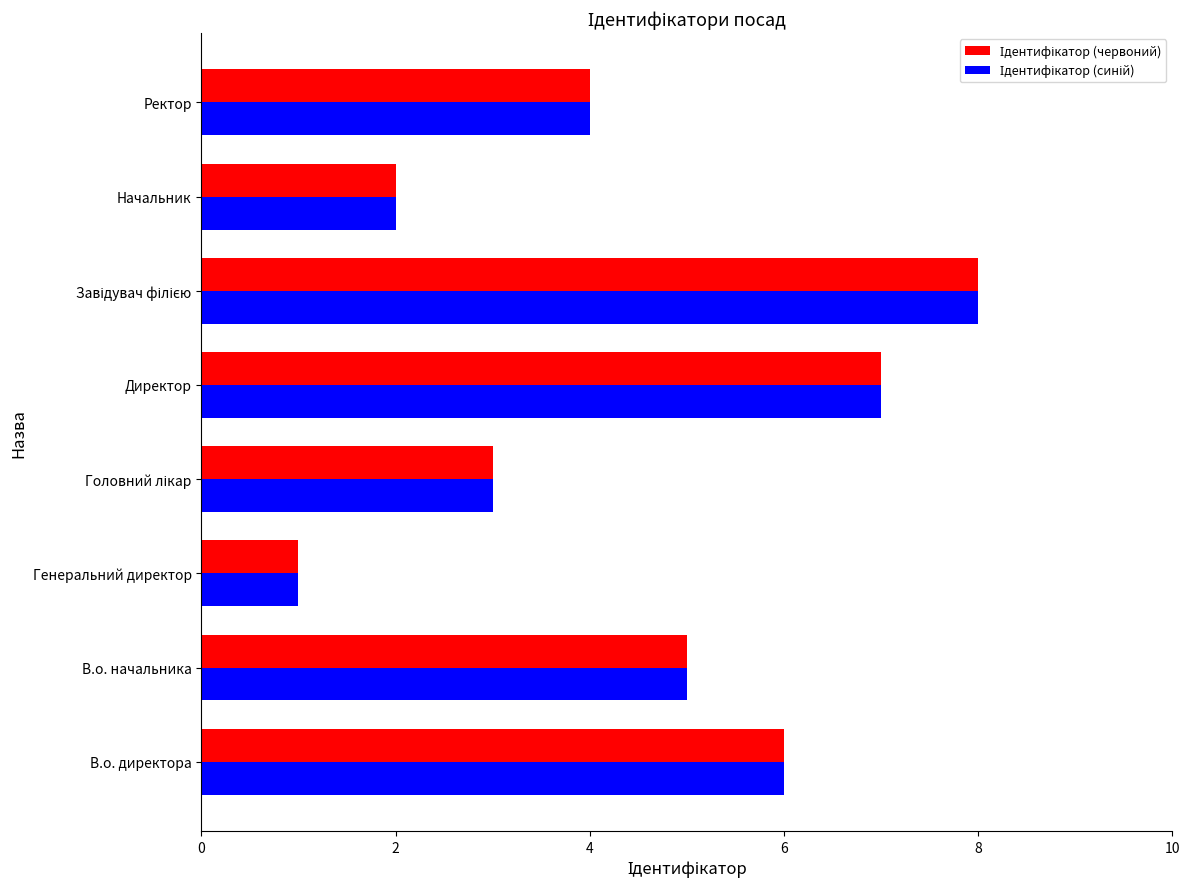

What is the greatest value displayed?

8